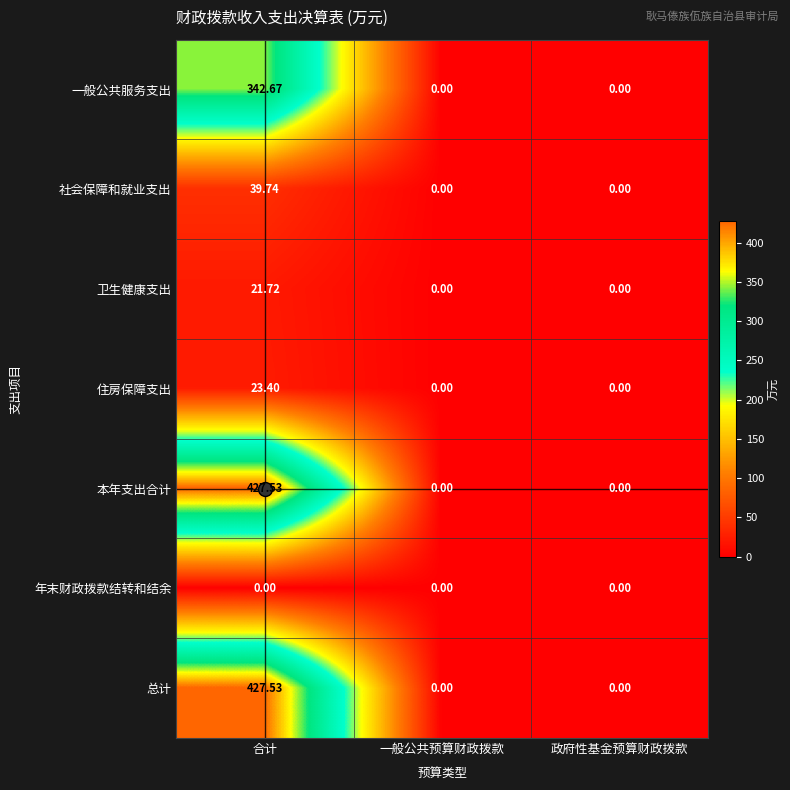

At which category is the sum across all series the highest?

合计